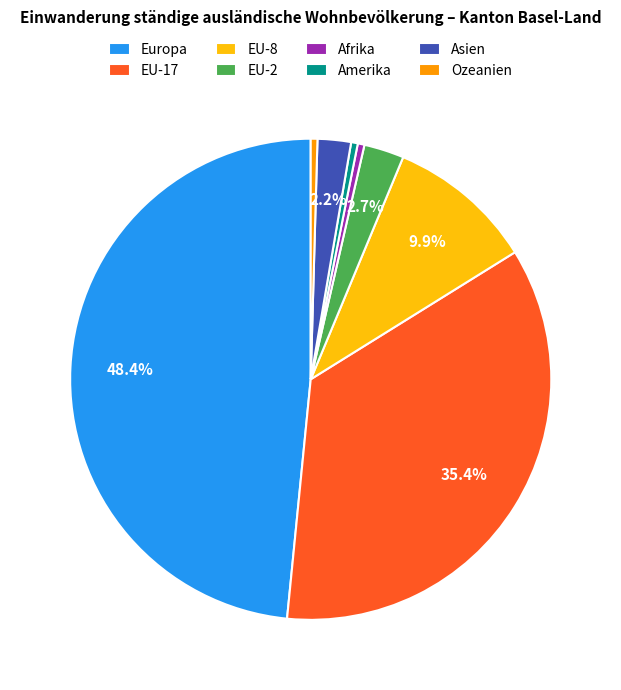

Does Europa represent more than half of the total?

No